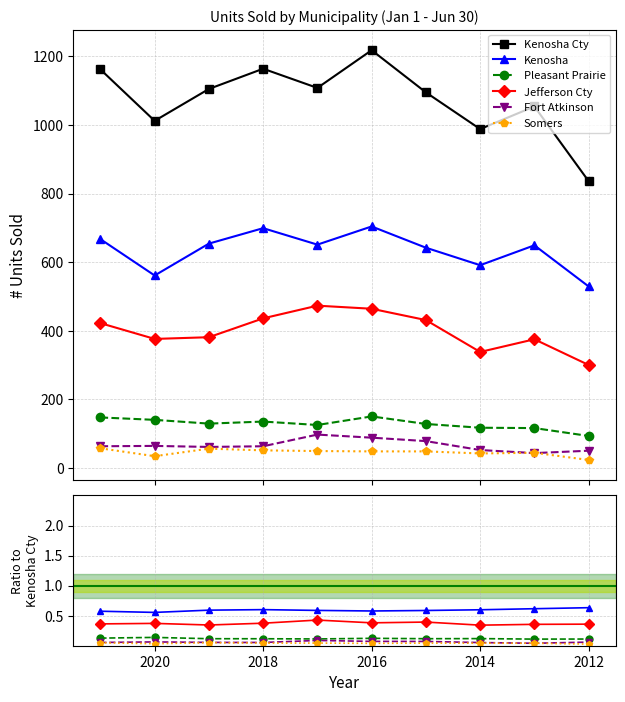

What is the greatest value displayed?

1218.0